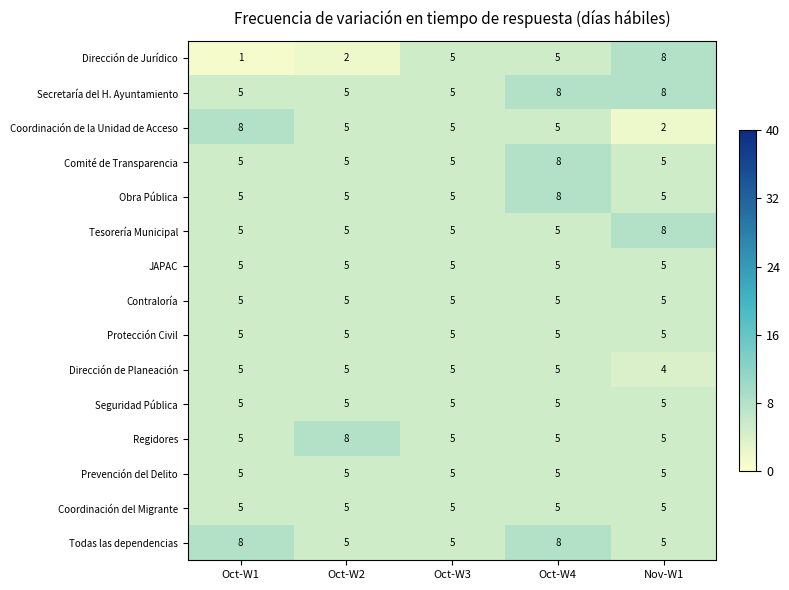

What is the difference between the maximum and minimum values in the Regidores series?

3